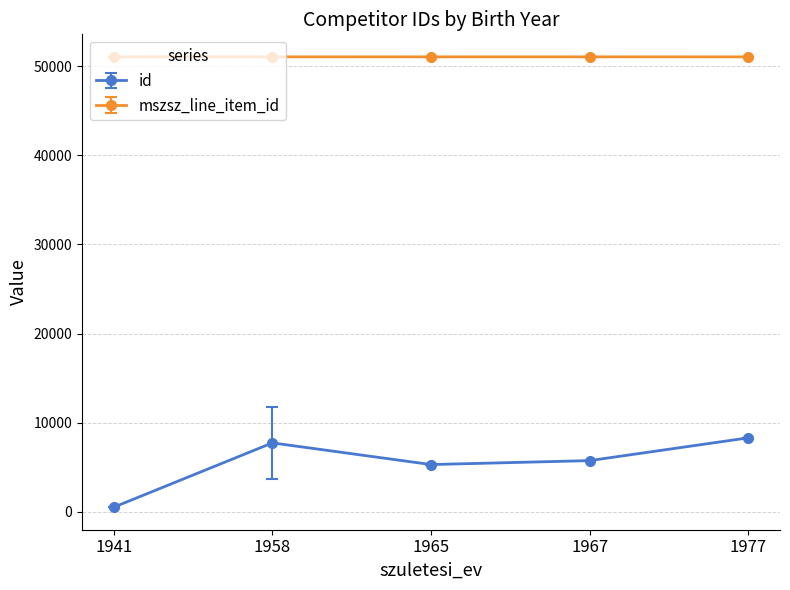

What value does the id series have at 1965?

5289.0